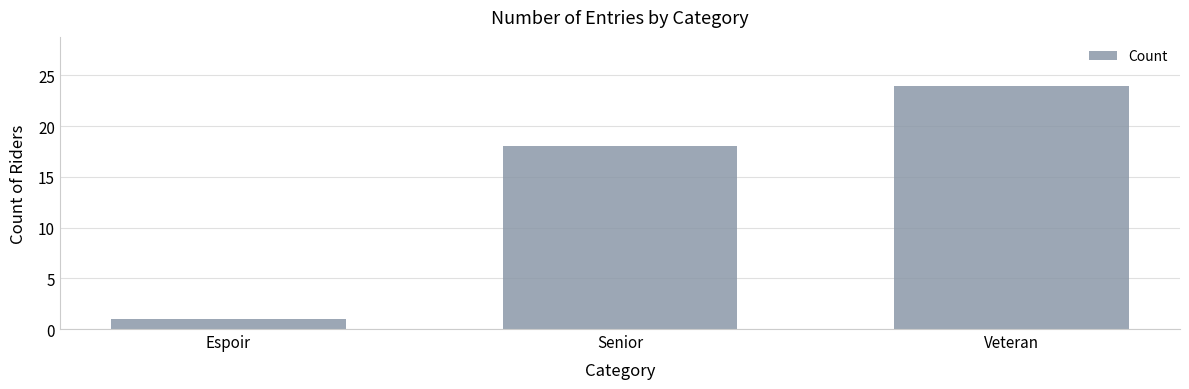

Reading right to left, what are all the values shown in this chart?

24	18	1